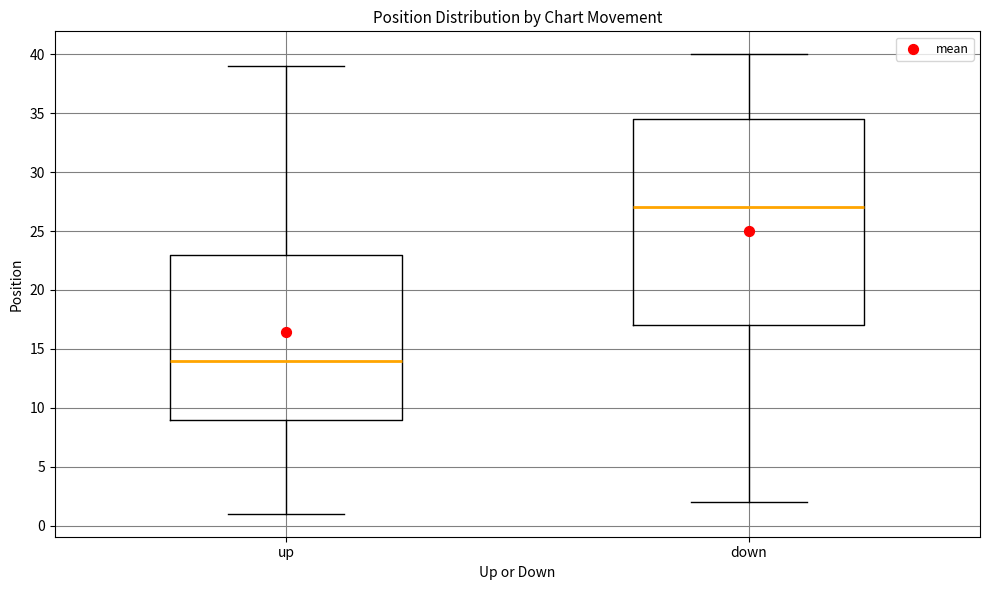

Reading left to right, transcribe this box plot: for each box, give where its median line is, the range the box spans, and where its two whiskers end, as read against the y-axis. The values are not printed on the chart, so give them approximately, as read against the axis.

up: median 14.0, box 9.0 to 23.0, whiskers 1.0 to 39.0
down: median 27.0, box 17.0 to 34.5, whiskers 2.0 to 40.0